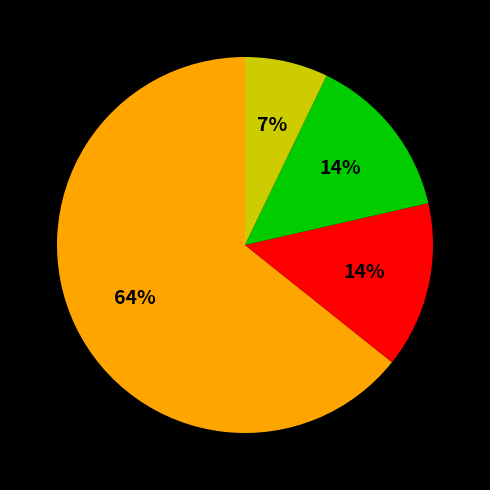

Is there any slice that represents more than half of the pie?

Yes